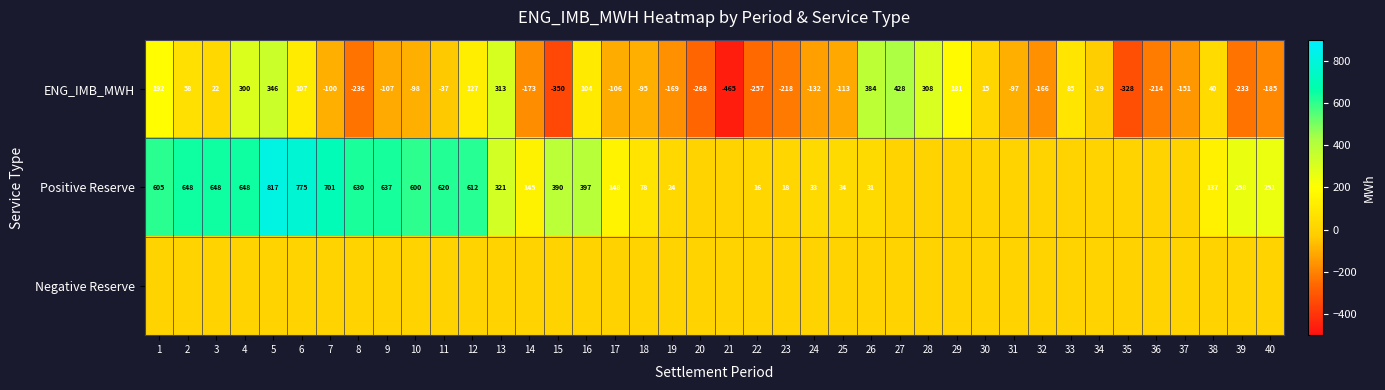

Is the value of ENG_IMB_MWH at 3 greater than the value of Positive Reserve at 8?

No